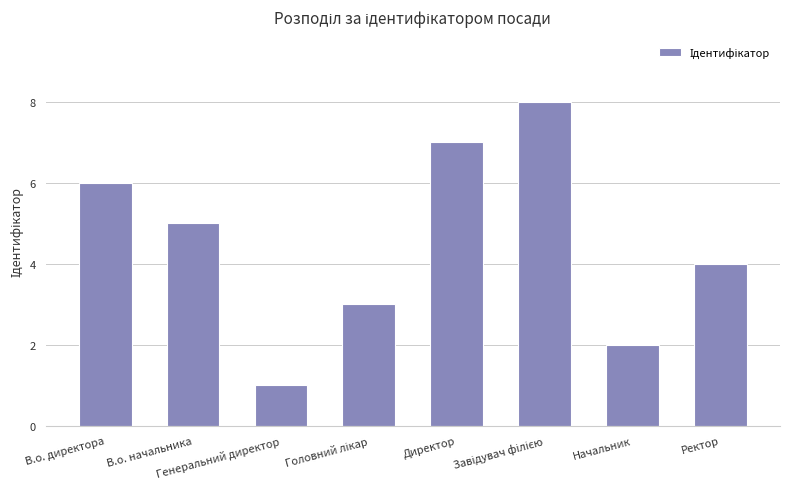

What is the maximum value shown in the chart?

8